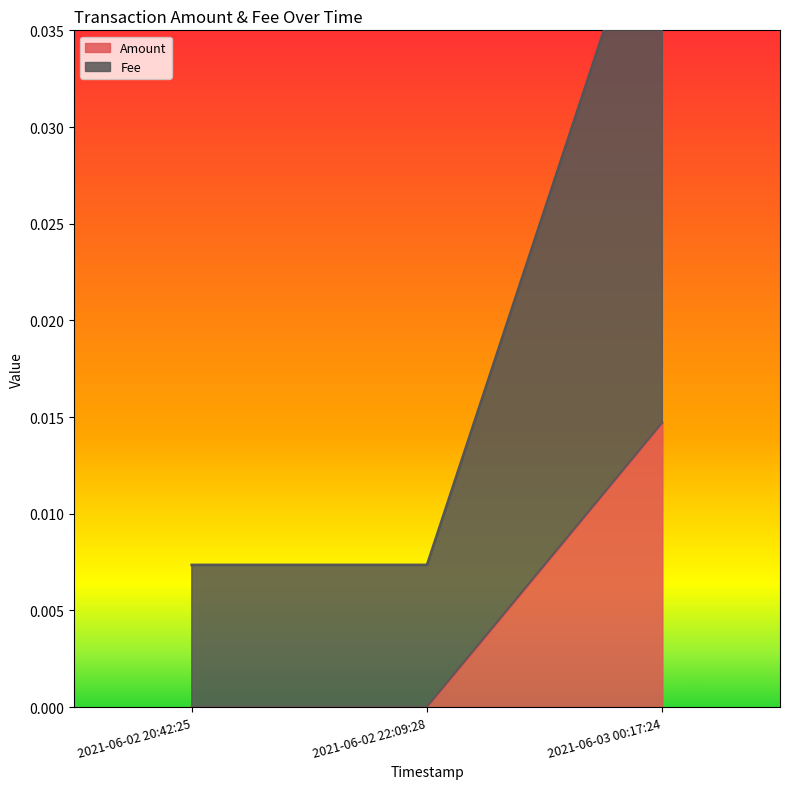

The Amount series shows 0.0 at 2021-06-02 22:09:28. True or false?

True